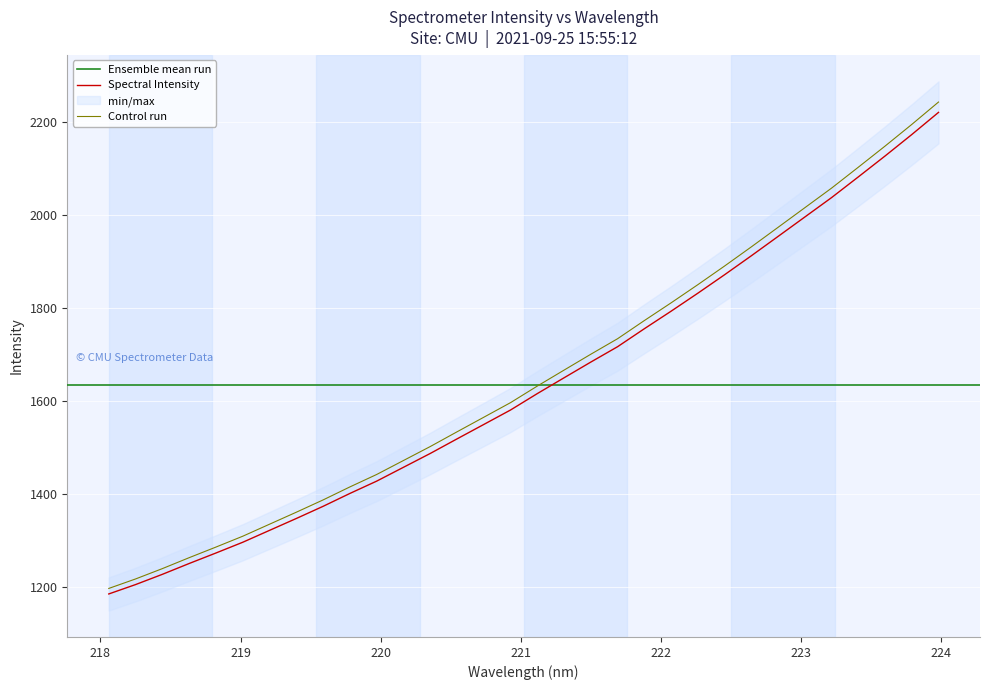

True or false: the data shows 1373.8 at 219.589.

True